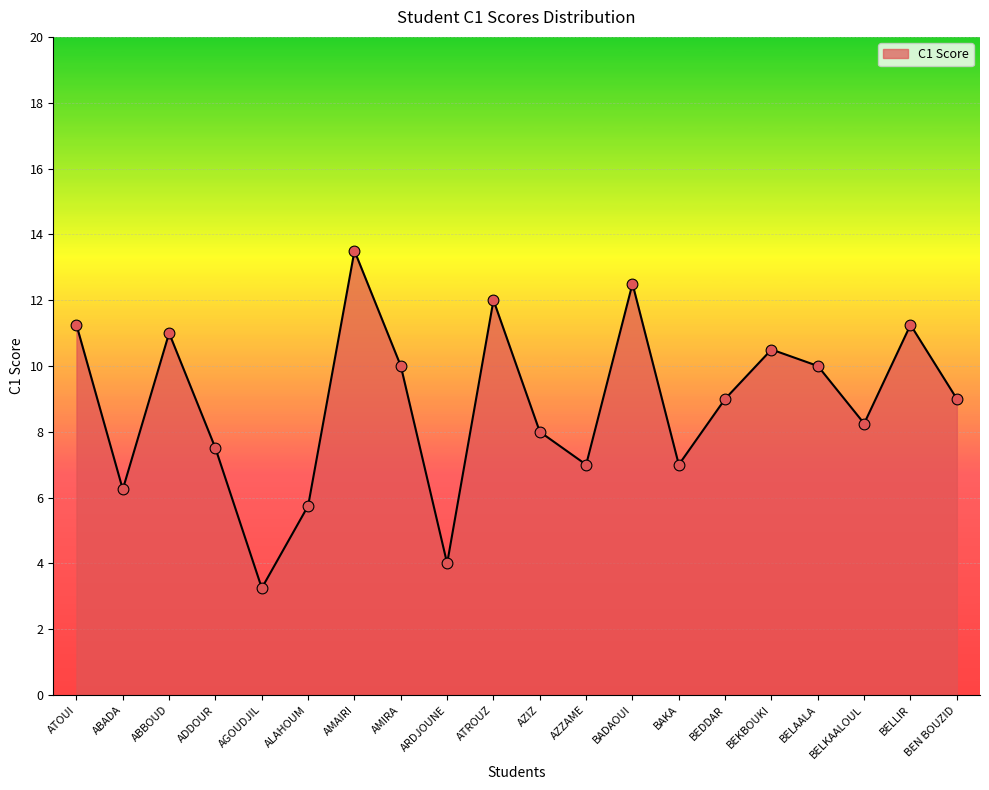

Approximately how many times larger is the value at BELLIR compared to ADDOUR?

1.5